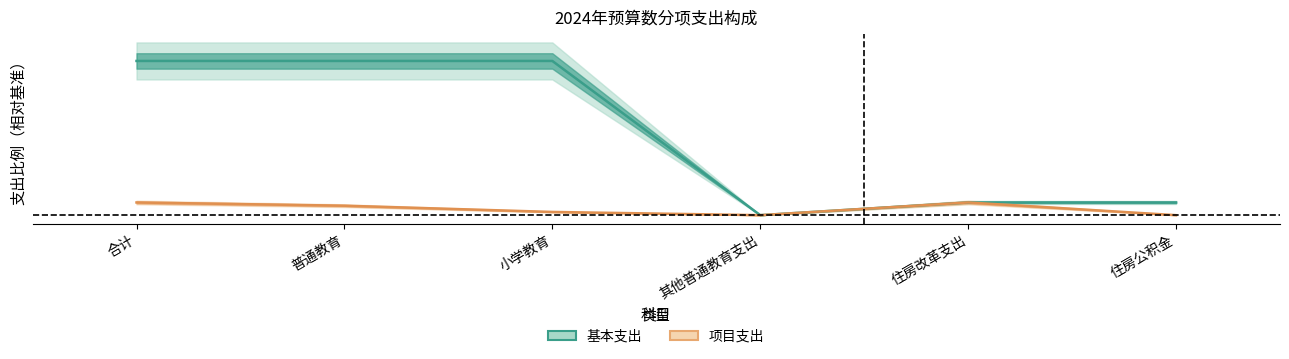

What is the sum of all 项目支出 values?

0.2